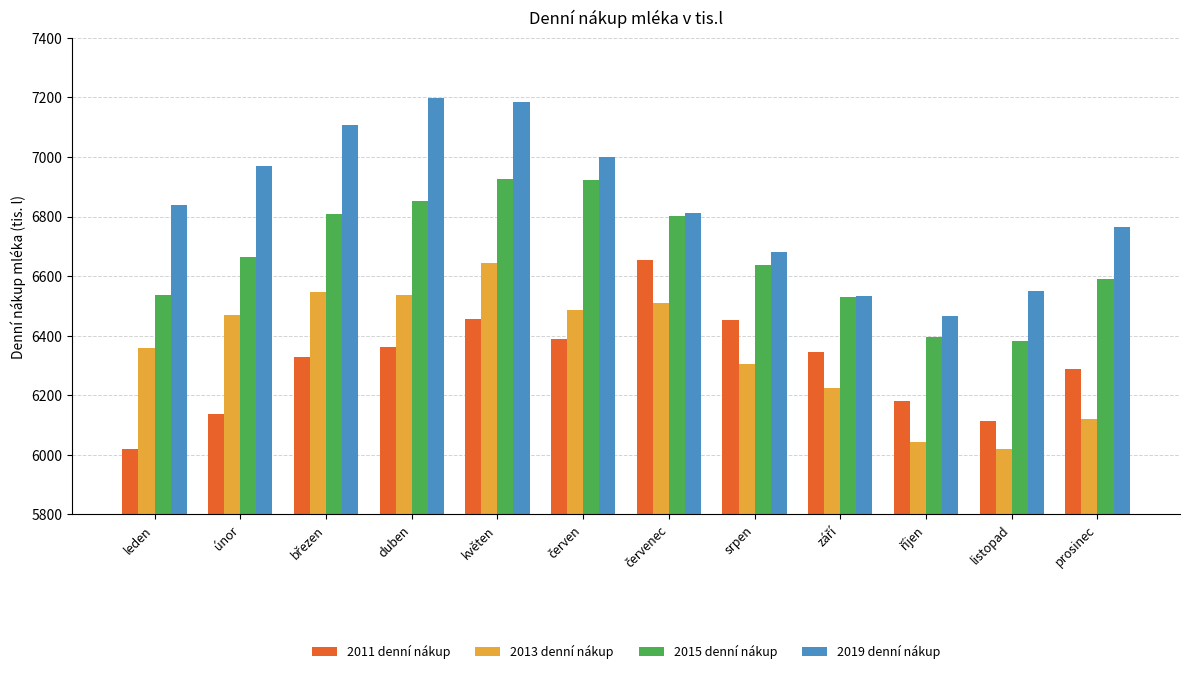

What is the spread (max minus min) of values at prosinec?

645.1